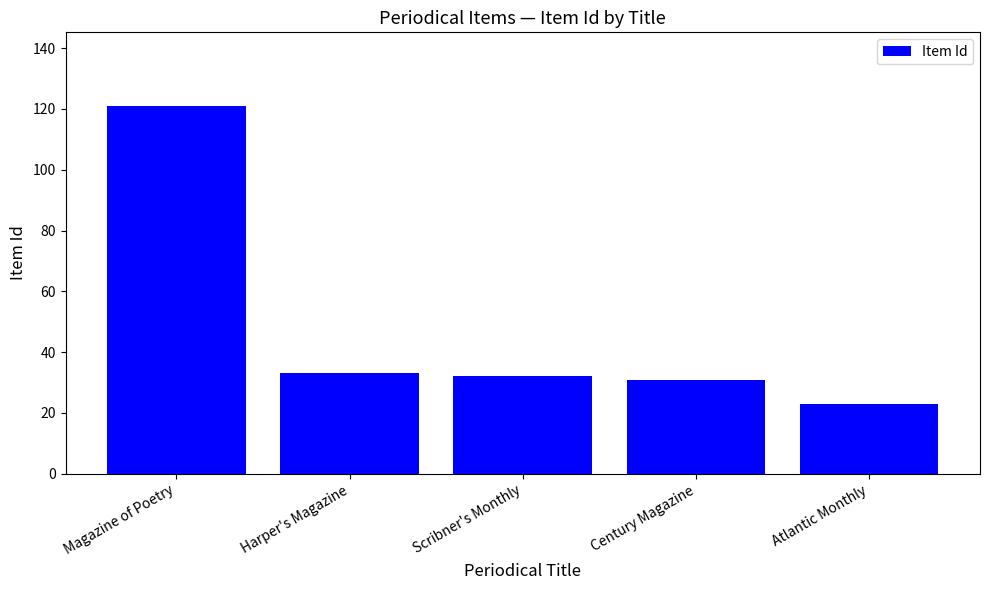

What is the sum of all values?

240